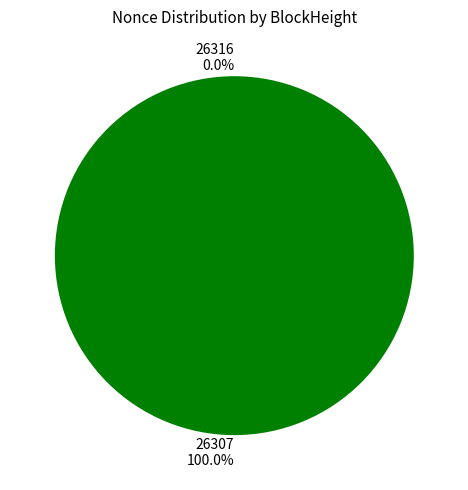

What is the change in value from 26316 to 26307?

+423